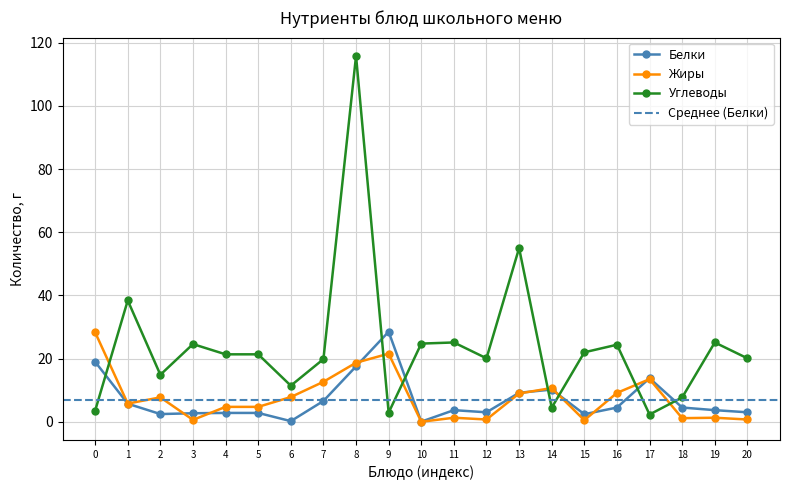

How many intersections are there between Углеводы and Жиры?

7